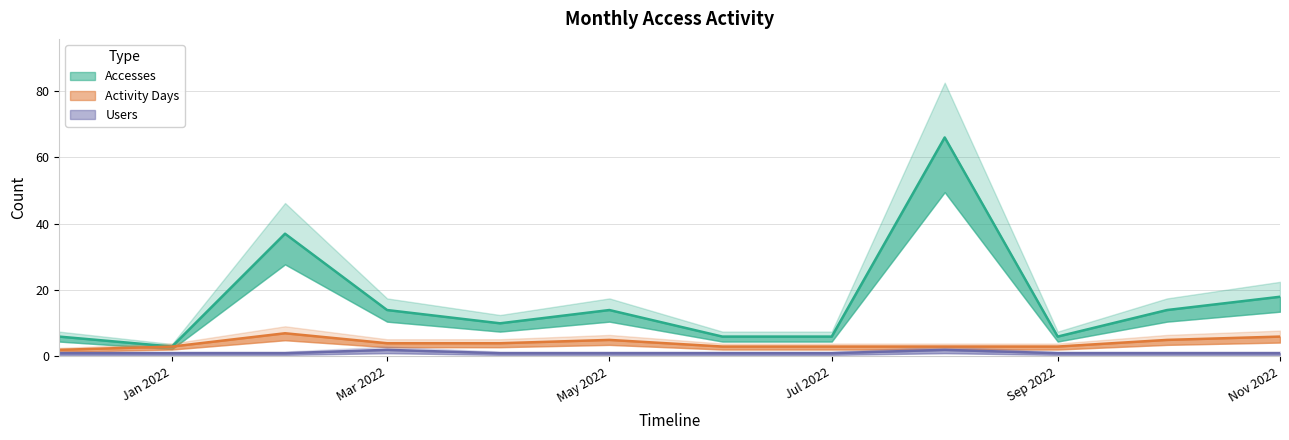

True or false: Activity Days and Users cross at least once.

False